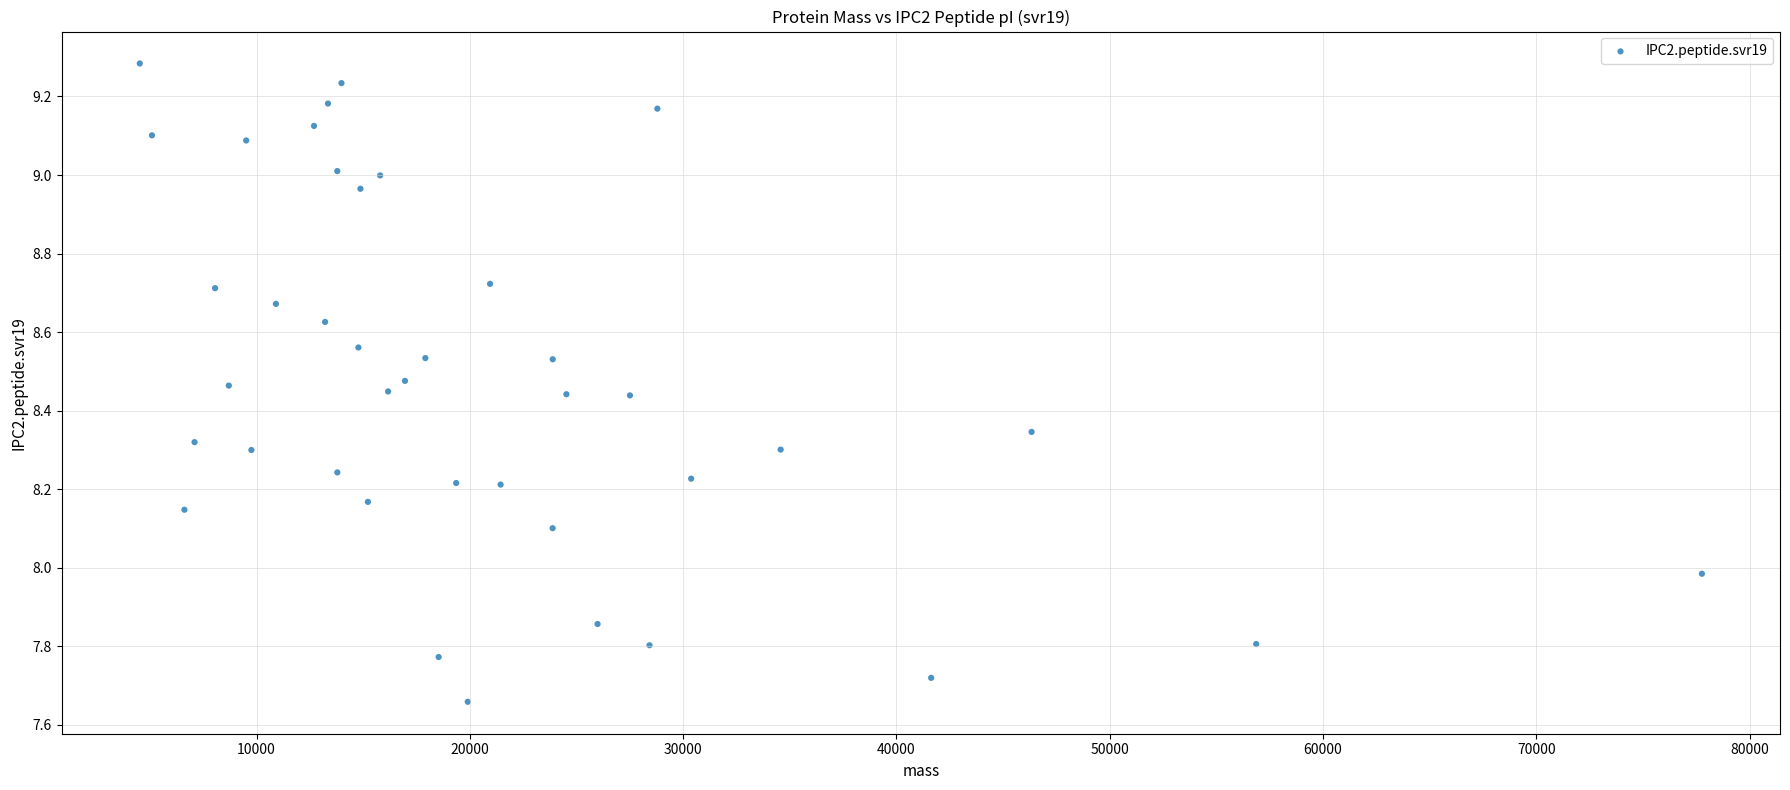

What is the range of X values (max minus min)?

73230.9